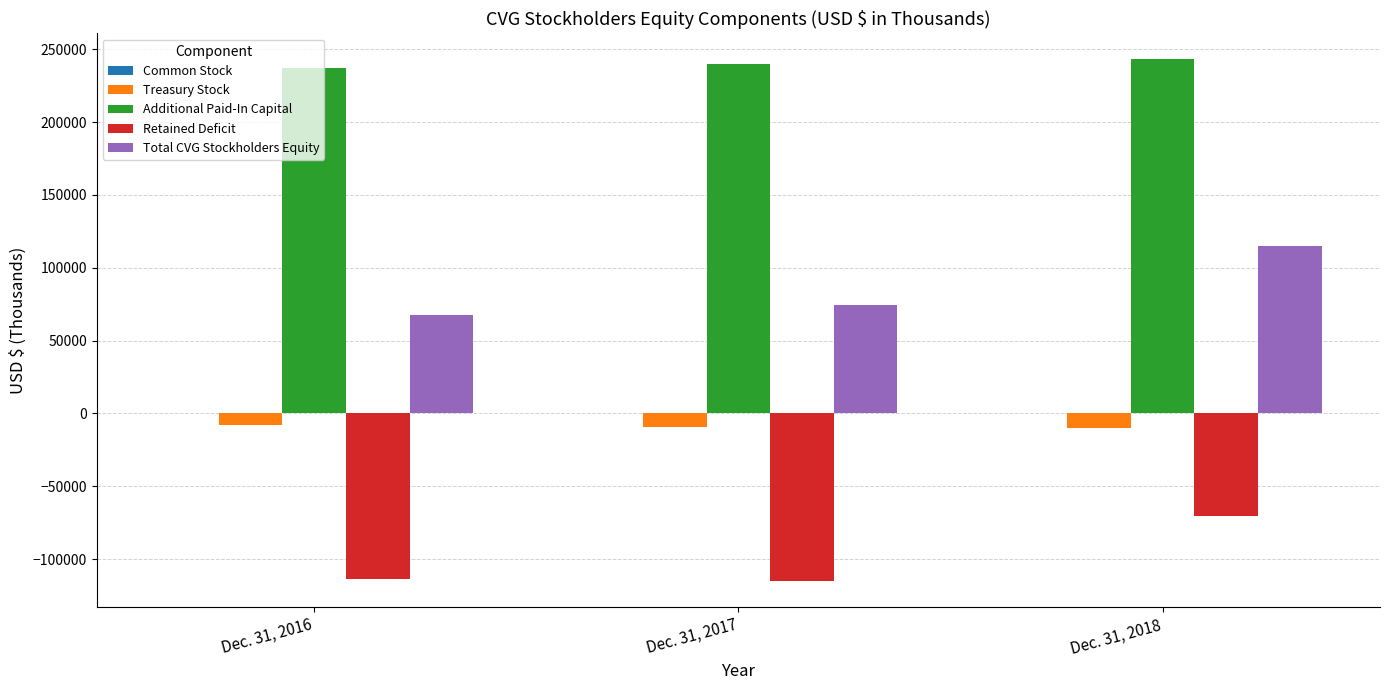

True or false: Treasury Stock has a value of -7753 at Dec. 31, 2016.

True